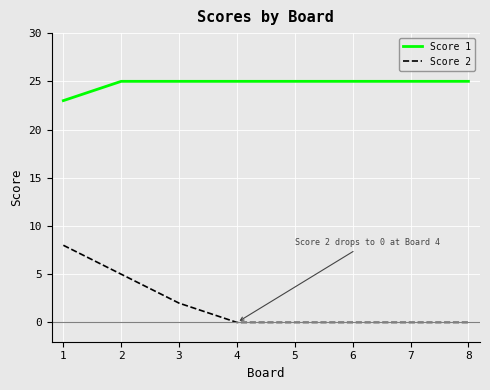

Rank the series by their average value, from highest to lowest.

Score 1, Score 2